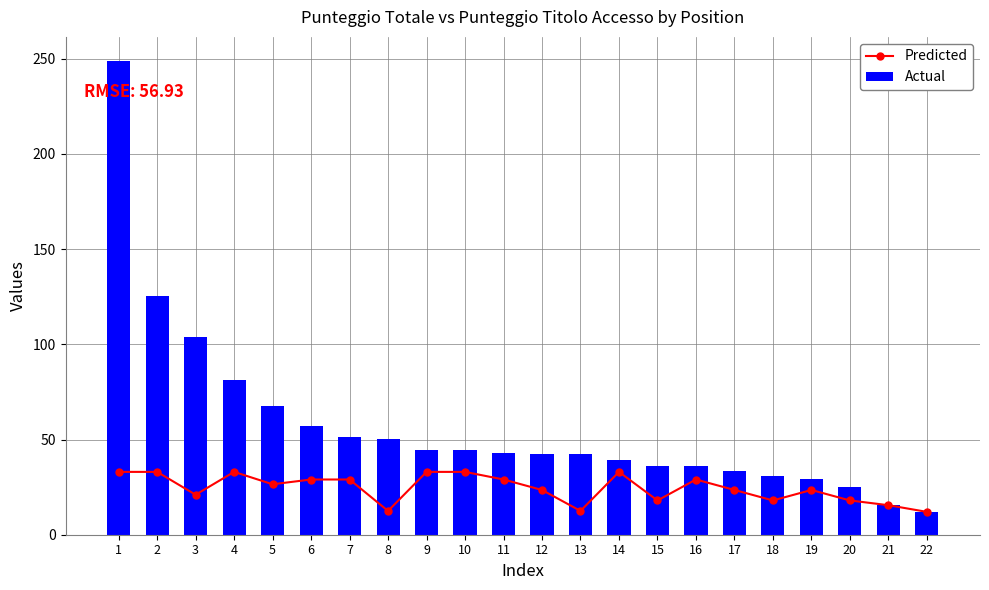

How many groups of bars are there?

22